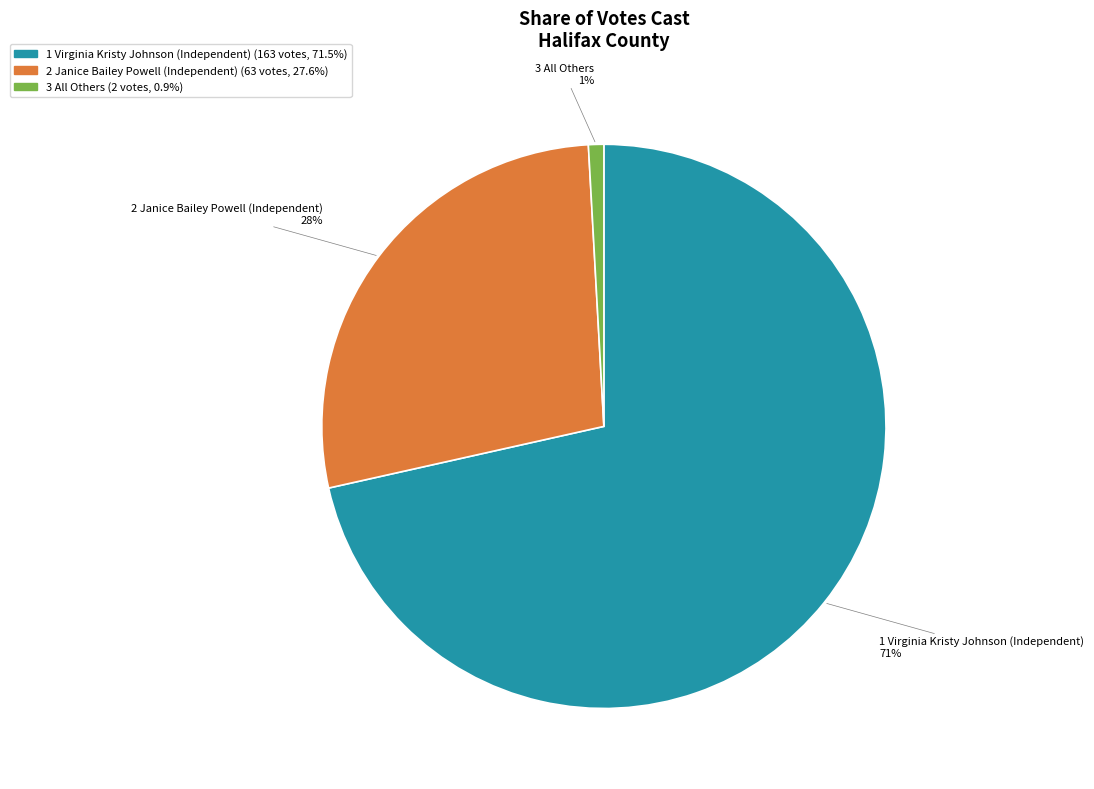

Does any single category account for the majority?

Yes